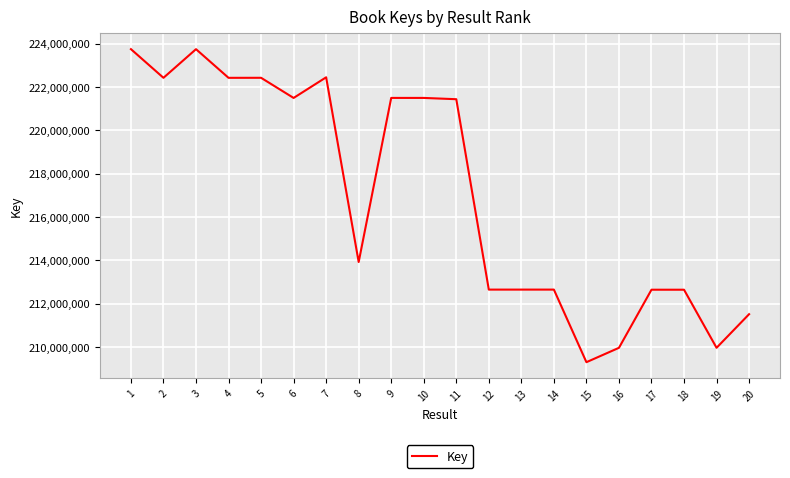

How many lines are shown in the chart?

1